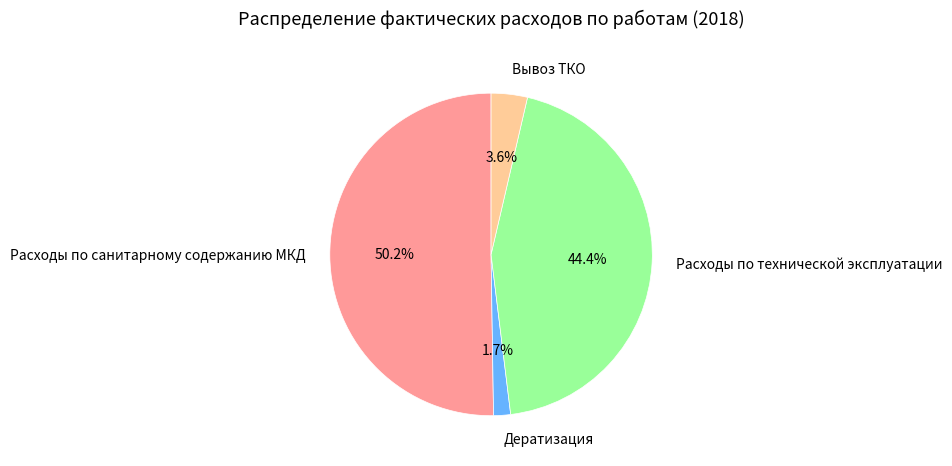

Rank the categories by value from lowest to highest.

Дератизация, Вывоз ТКО, Расходы по технической эксплуатации, Расходы по санитарному содержанию МКД